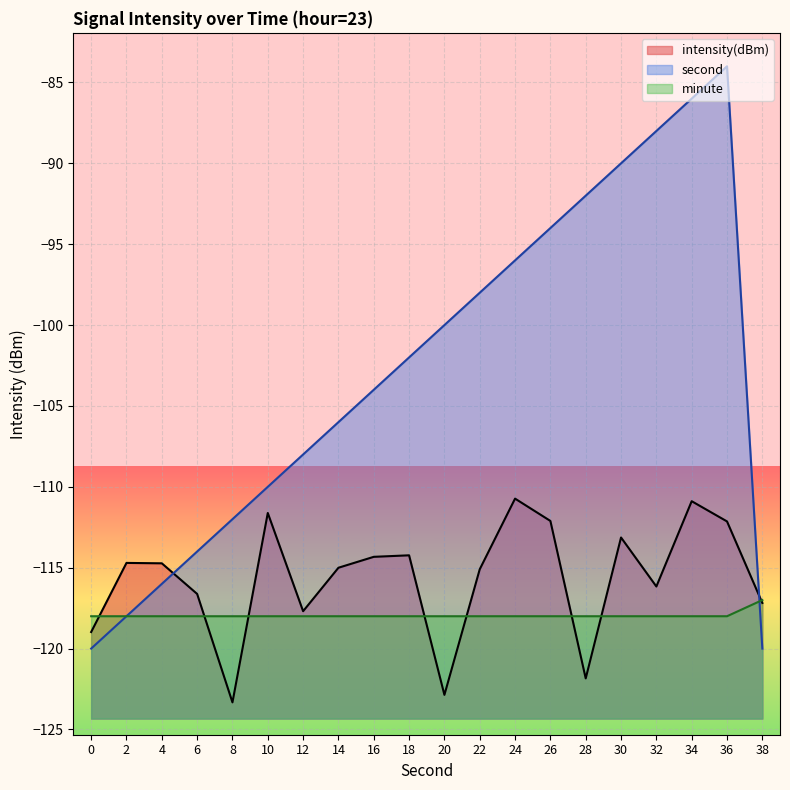

List the series in order of their peak value, highest first.

second, intensity(dBm), minute